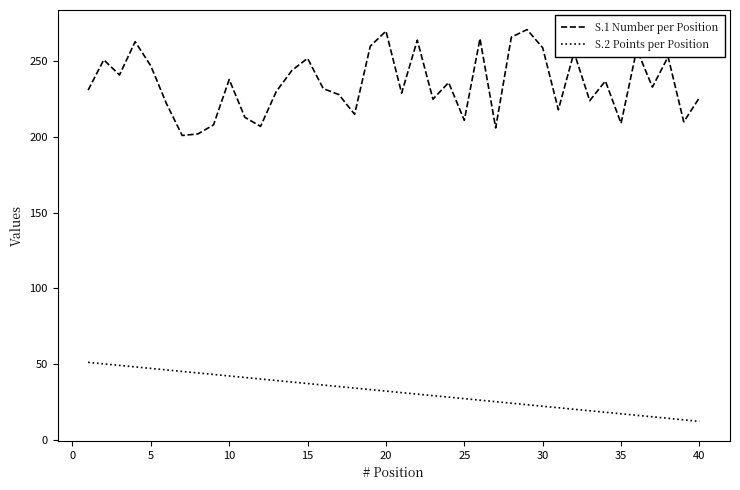

Which series has the largest range (max minus min)?

S.1 Number per Position